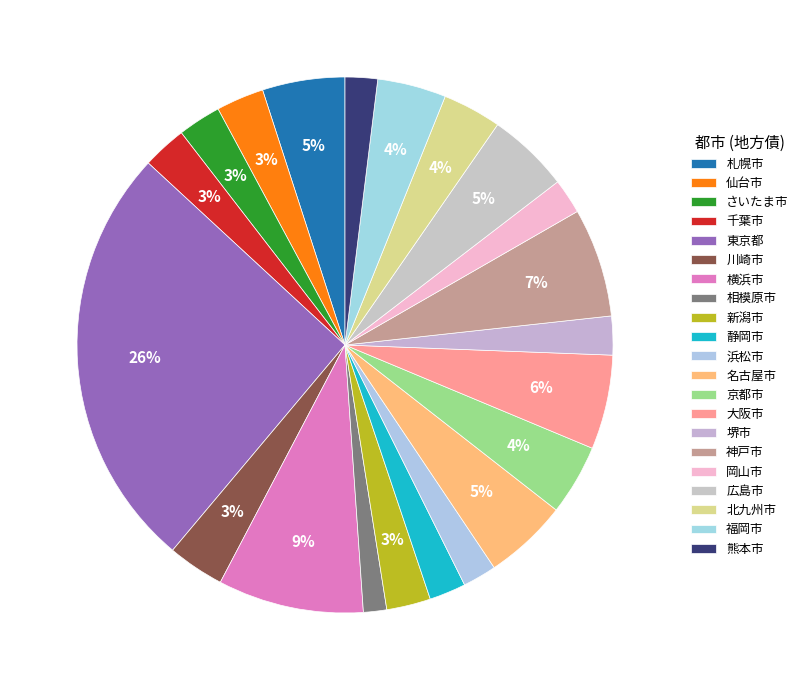

To the nearest percent, what portion does 堺市 represent?

2%